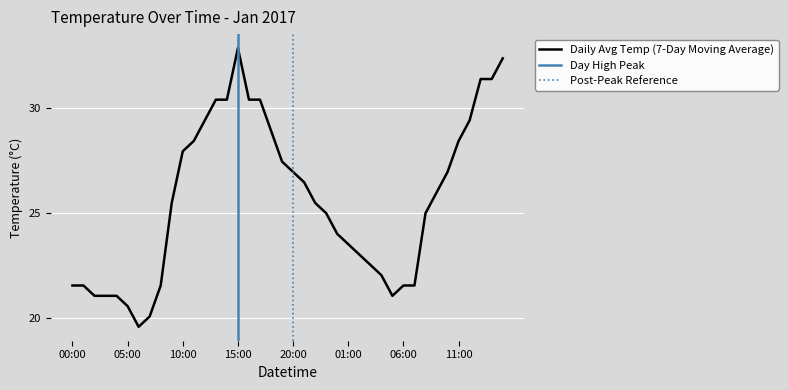

Which label corresponds to the smallest value in the chart?

2017-01-01 06:00